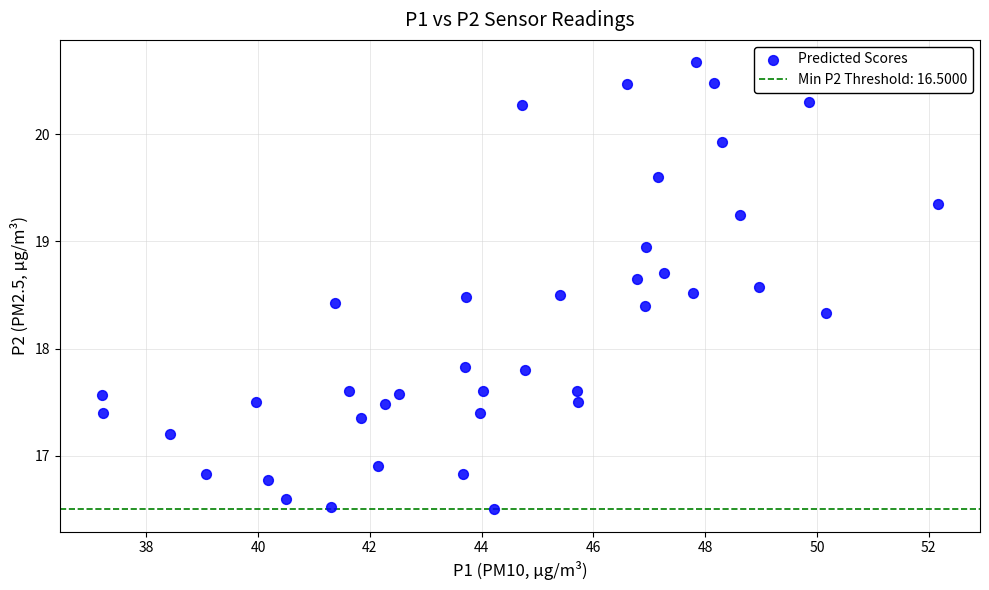

What is the range of X values (max minus min)?

15.0